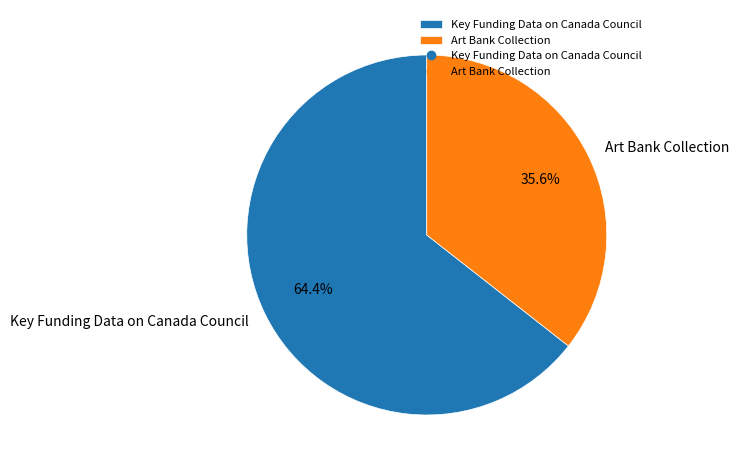

How many segments does this pie chart have?

2